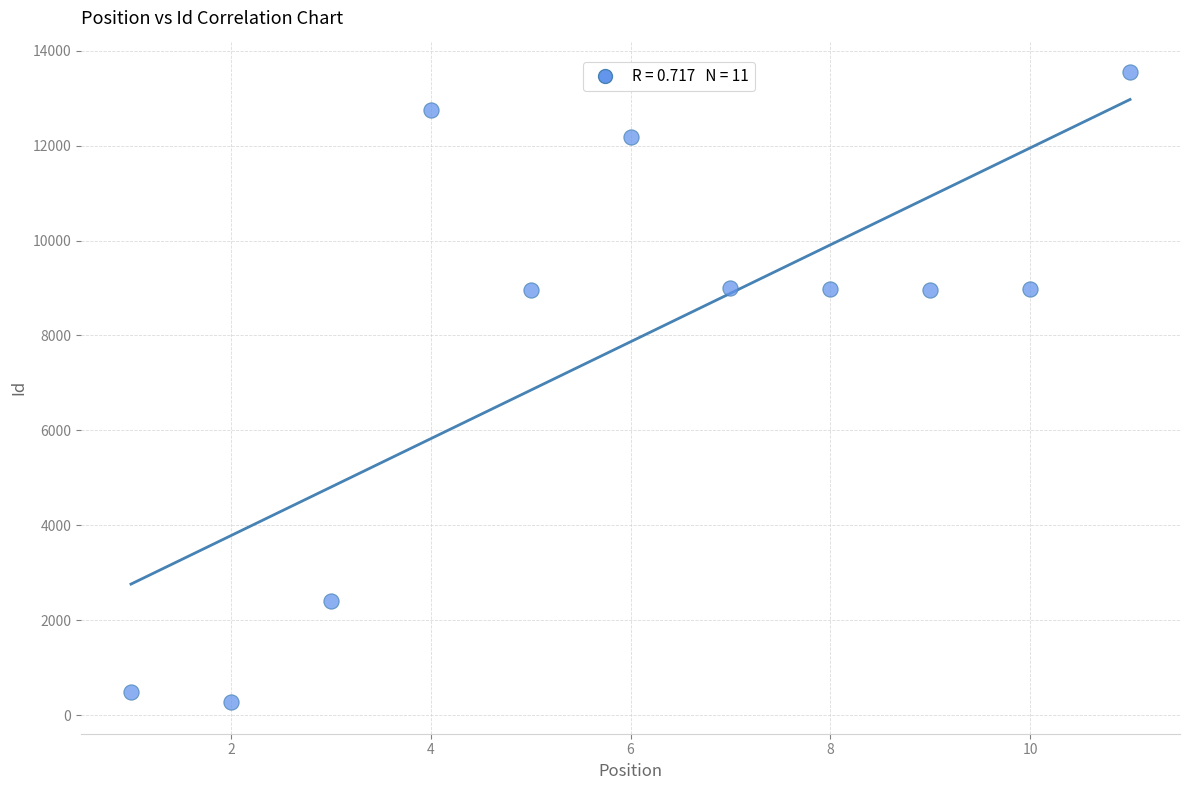

What is the average X value?

6